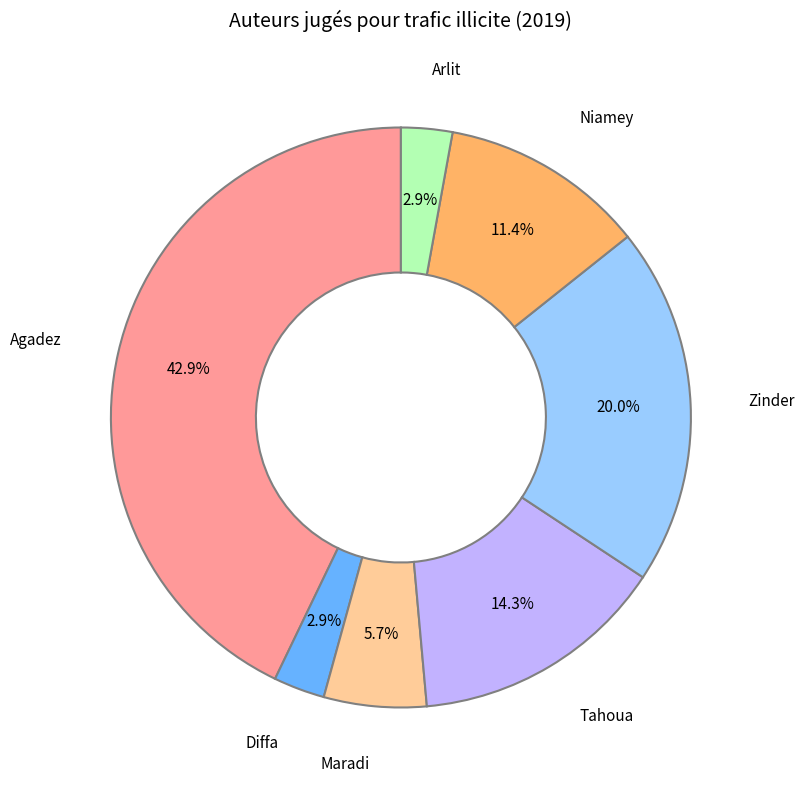

Is there a majority slice in this chart?

No